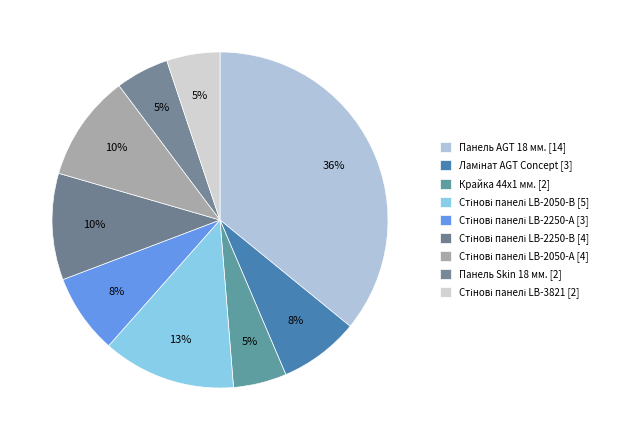

How many slices are in this pie chart?

9